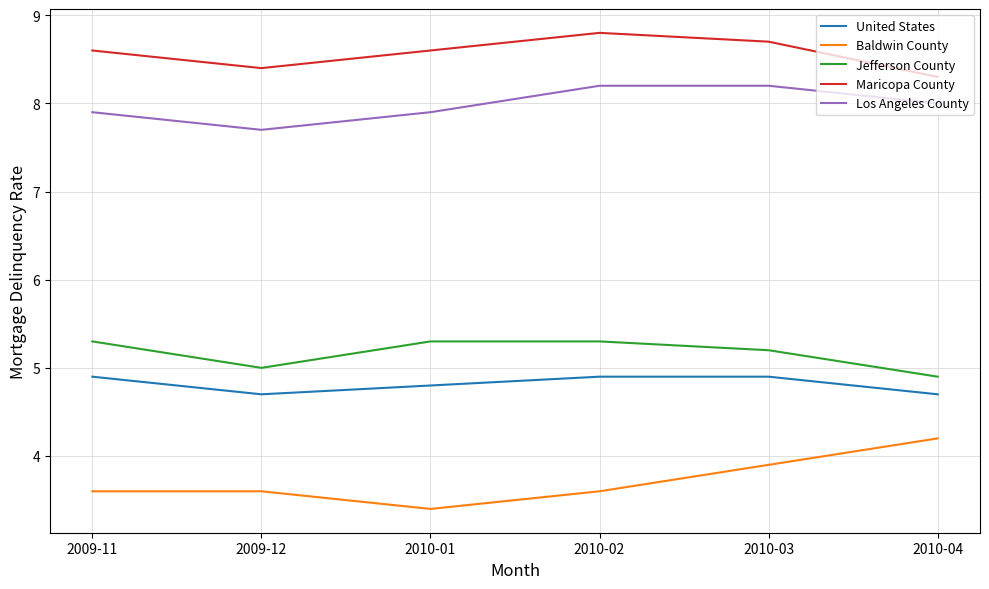

Does the chart display data point markers on the line(s)?

No